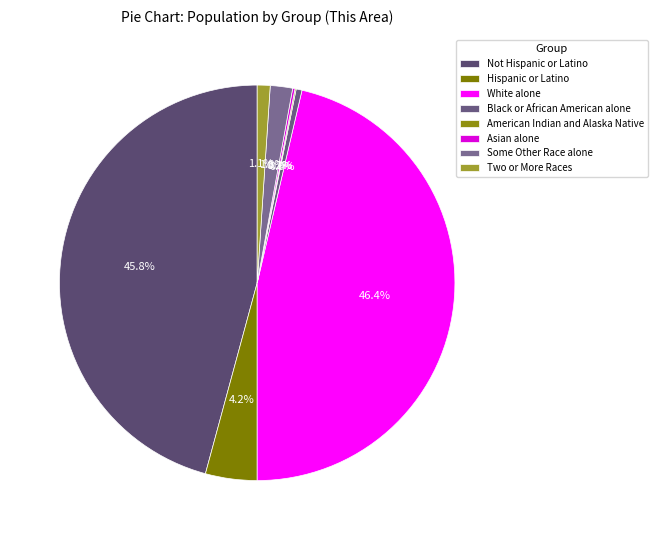

The White alone slice represents 61% of the pie. True or false?

False